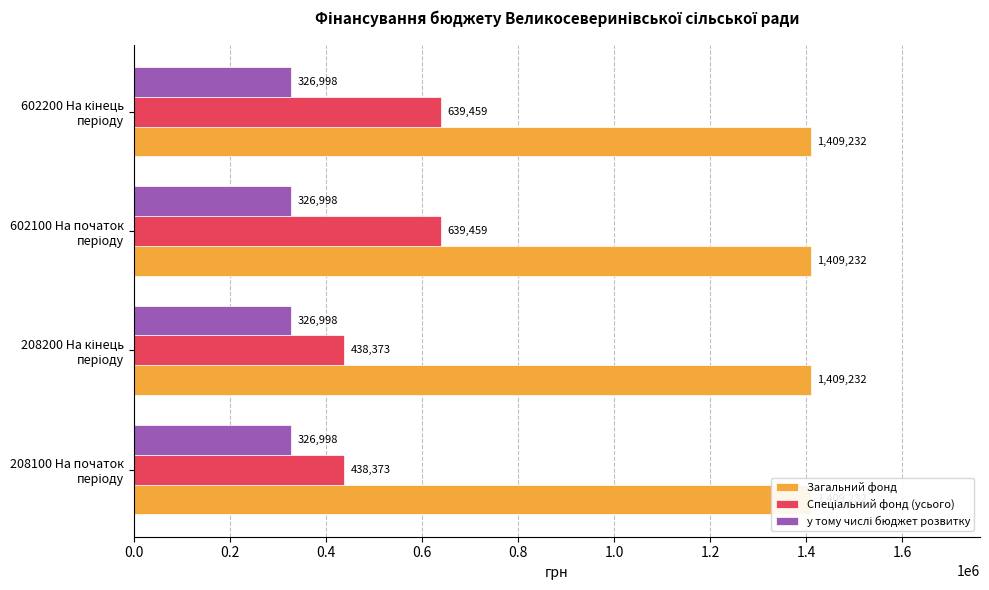

Which series changed the most between 0.0 and 0.6?

Спеціальний фонд (усього)